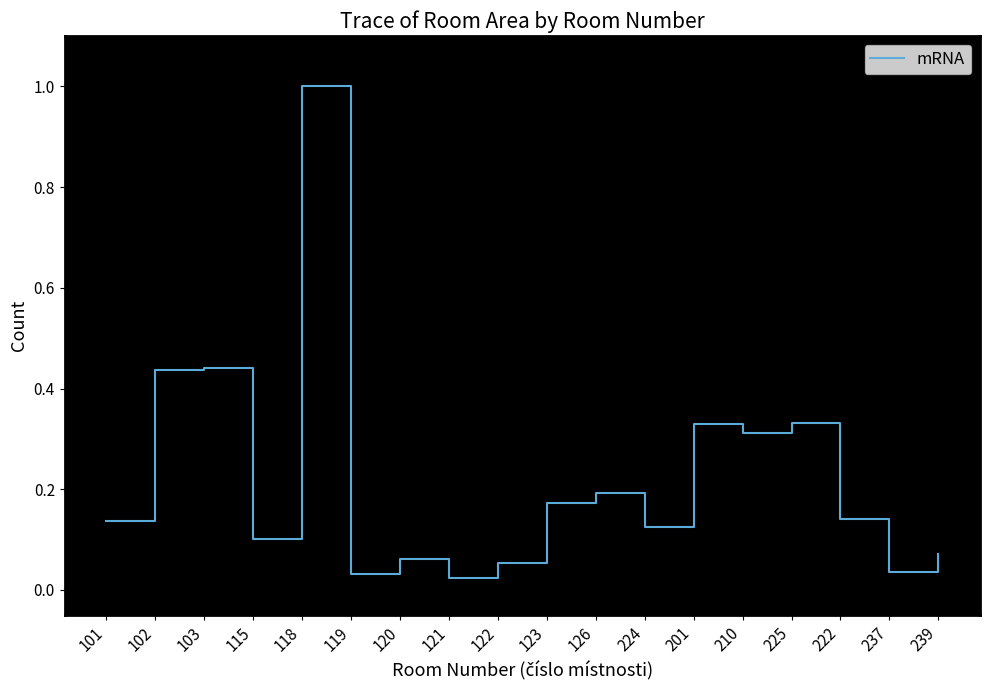

What is the difference between the maximum and minimum values?

1.0